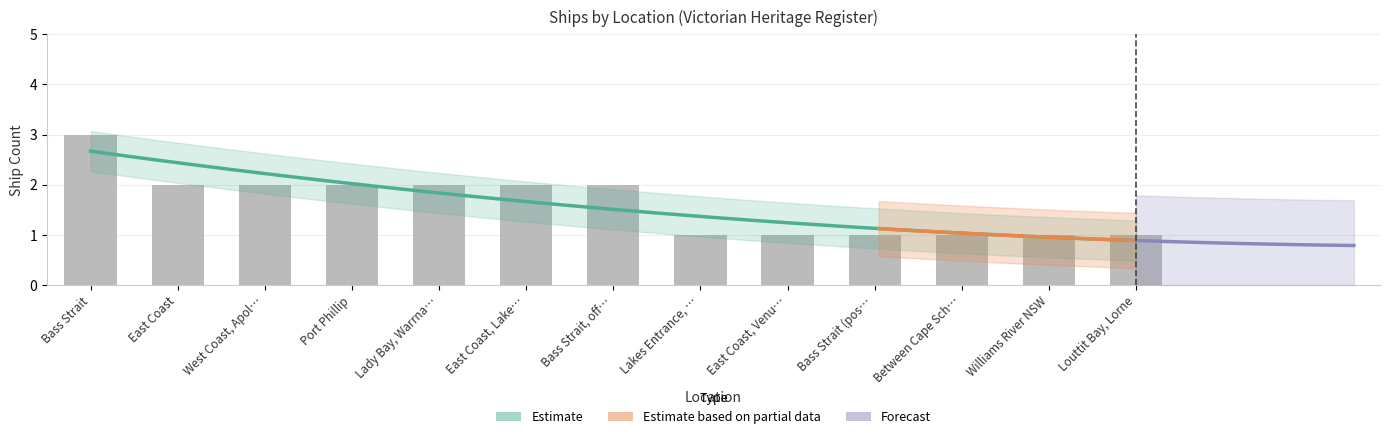

The chart shows a value of 1 at Louttit Bay, Lorne. True or false?

True